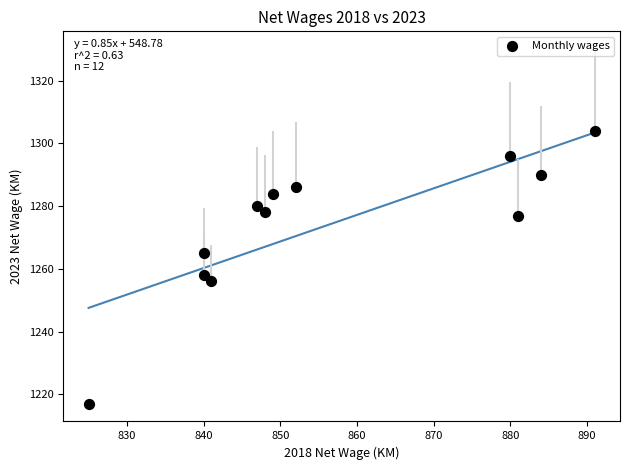

What Y value in the scatter plot is closest to 1260?

1258